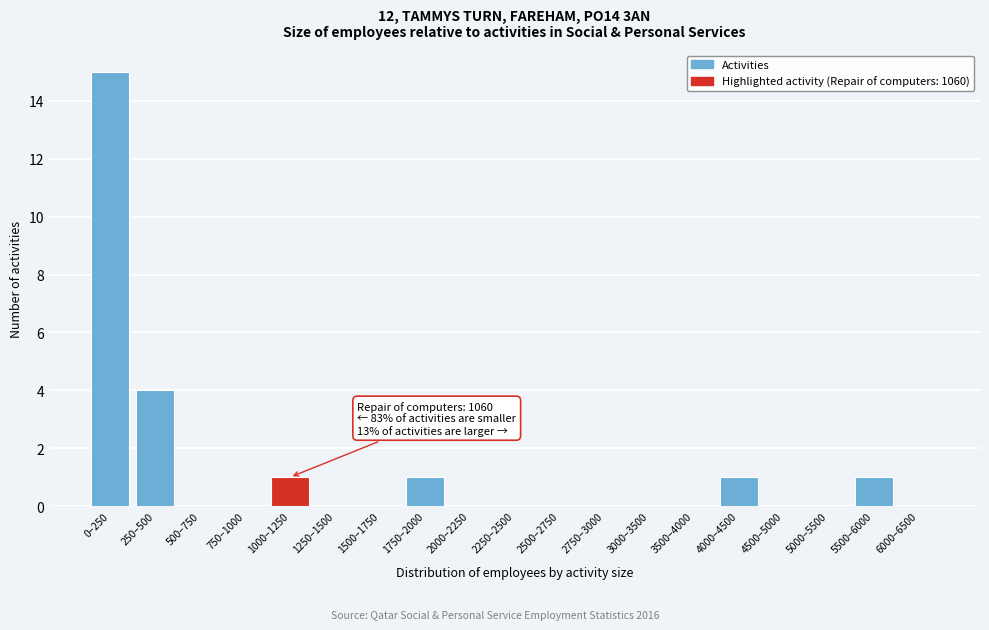

Reading left to right, list all the values displayed in this chart.

0–250=15	250–500=4	500–750=0	750–1000=0	1000–1250=1	1250–1500=0	1500–1750=0	1750–2000=1	2000–2250=0	2250–2500=0	2500–2750=0	2750–3000=0	3000–3500=0	3500–4000=0	4000–4500=1	4500–5000=0	5000–5500=0	5500–6000=1	6000–6500=0